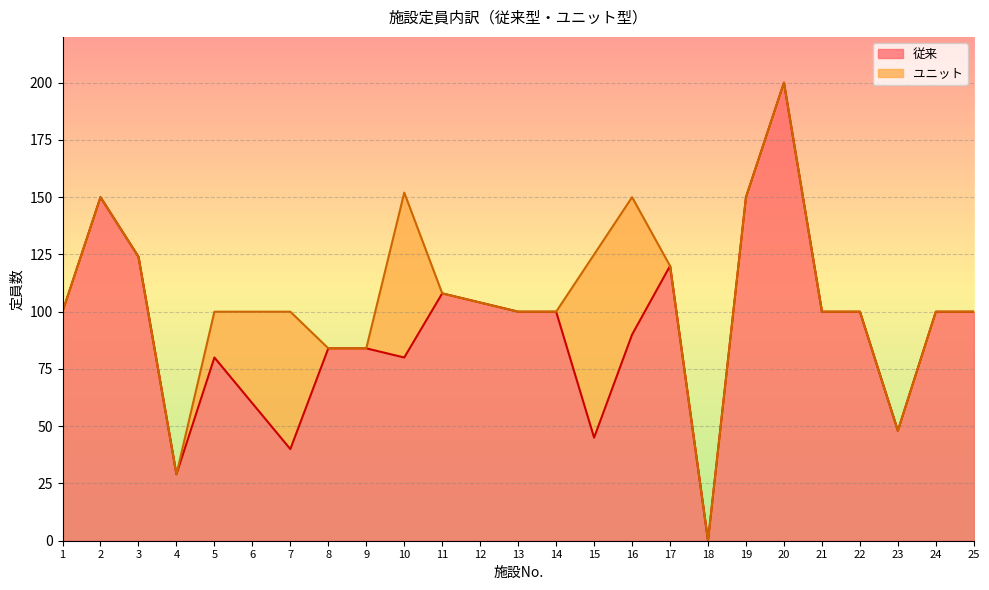

Where is the first local minimum?

4